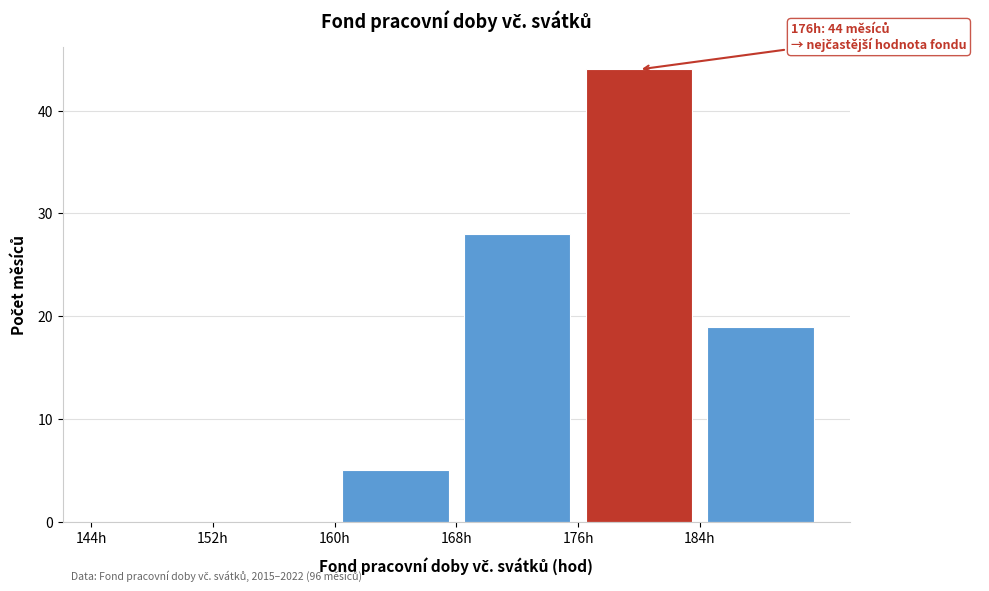

Over which range of the x-axis is the bar tallest?

176 to 184